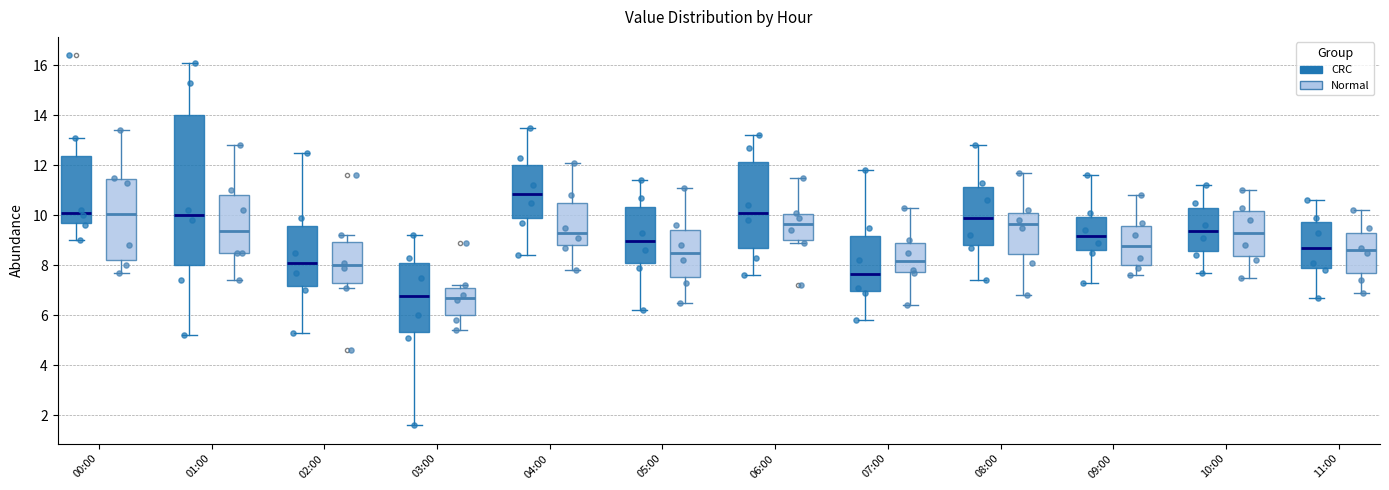

Reading left to right, read every box against the y-axis: the position of its median line, the range the box covers, and the ends of its whiskers. The values are not printed on the chart, so give them approximately, as read against the axis.

00:00 (CRC): median 10.2, box 9.8 to 12.4, whiskers 9.0 to 13.2
00:00 (Normal): median 10.0, box 8.2 to 11.4, whiskers 7.8 to 13.4
01:00 (CRC): median 10.0, box 8.0 to 14.0, whiskers 5.2 to 16.2
01:00 (Normal): median 9.4, box 8.6 to 10.8, whiskers 7.4 to 12.8
02:00 (CRC): median 8.2, box 7.2 to 9.6, whiskers 5.4 to 12.6
02:00 (Normal): median 8.0, box 7.4 to 9.0, whiskers 7.2 to 9.2
03:00 (CRC): median 6.8, box 5.4 to 8.2, whiskers 1.6 to 9.2
03:00 (Normal): median 6.8, box 6.0 to 7.2, whiskers 5.4 to 7.2 (just above the box's upper edge)
04:00 (CRC): median 10.8, box 10.0 to 12.0, whiskers 8.4 to 13.6
04:00 (Normal): median 9.4, box 8.8 to 10.4, whiskers 7.8 to 12.2
05:00 (CRC): median 9.0, box 8.0 to 10.4, whiskers 6.2 to 11.4
05:00 (Normal): median 8.6, box 7.6 to 9.4, whiskers 6.6 to 11.2
06:00 (CRC): median 10.2, box 8.6 to 12.2, whiskers 7.6 to 13.2
06:00 (Normal): median 9.6, box 9.0 to 10.0, whiskers 9.0 (just below the box's lower edge) to 11.6
07:00 (CRC): median 7.6, box 7.0 to 9.2, whiskers 5.8 to 11.8
07:00 (Normal): median 8.2, box 7.8 to 8.8, whiskers 6.4 to 10.4
08:00 (CRC): median 10.0, box 8.8 to 11.2, whiskers 7.4 to 12.8
08:00 (Normal): median 9.6, box 8.4 to 10.2, whiskers 6.8 to 11.8
09:00 (CRC): median 9.2, box 8.6 to 10.0, whiskers 7.4 to 11.6
09:00 (Normal): median 8.8, box 8.0 to 9.6, whiskers 7.6 to 10.8
10:00 (CRC): median 9.4, box 8.6 to 10.2, whiskers 7.8 to 11.2
10:00 (Normal): median 9.4, box 8.4 to 10.2, whiskers 7.6 to 11.0
11:00 (CRC): median 8.8, box 7.8 to 9.8, whiskers 6.8 to 10.6
11:00 (Normal): median 8.6, box 7.6 to 9.4, whiskers 7.0 to 10.2